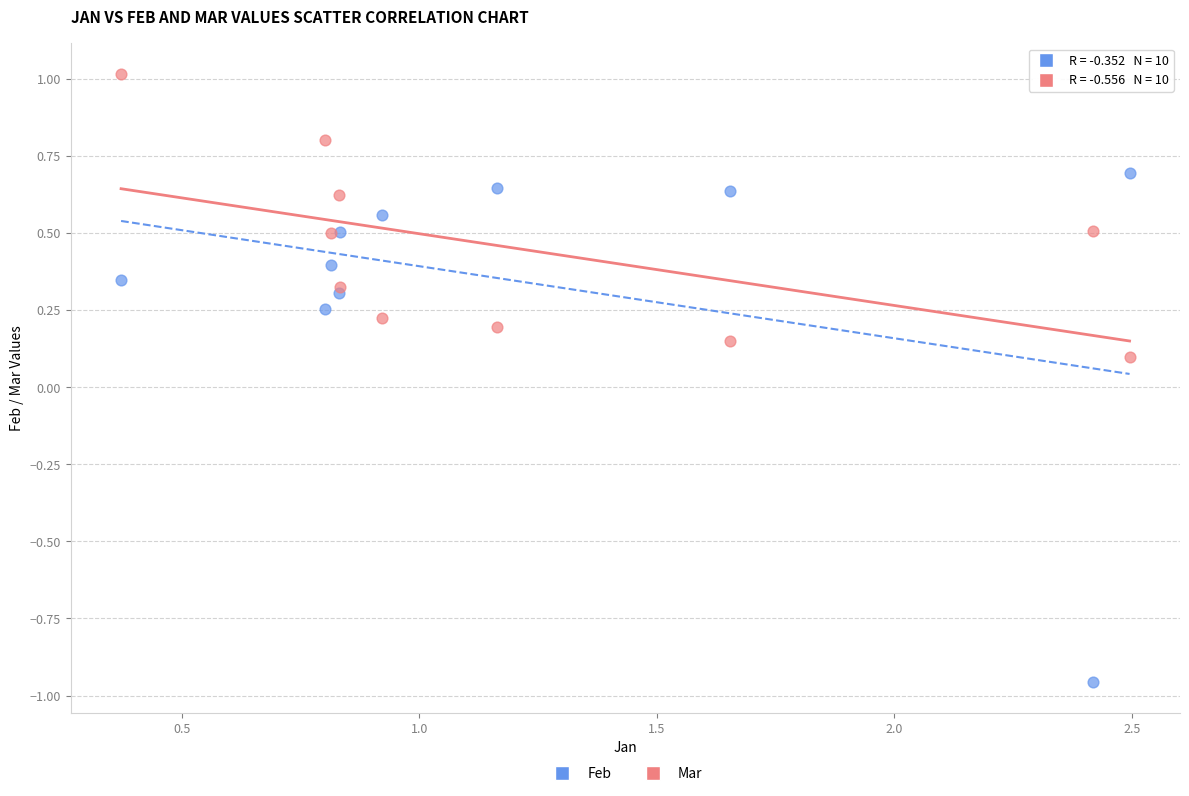

Which series has the widest spread of Y values?

Feb